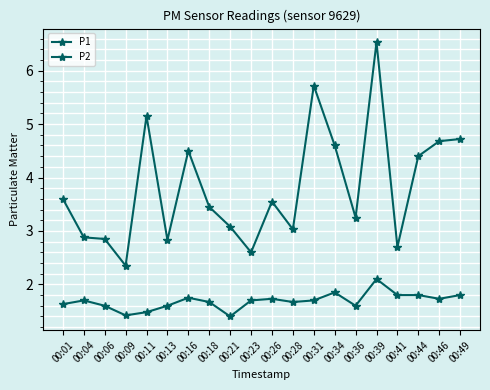

What is the difference between the maximum and second lowest values in the P1 series?

3.9